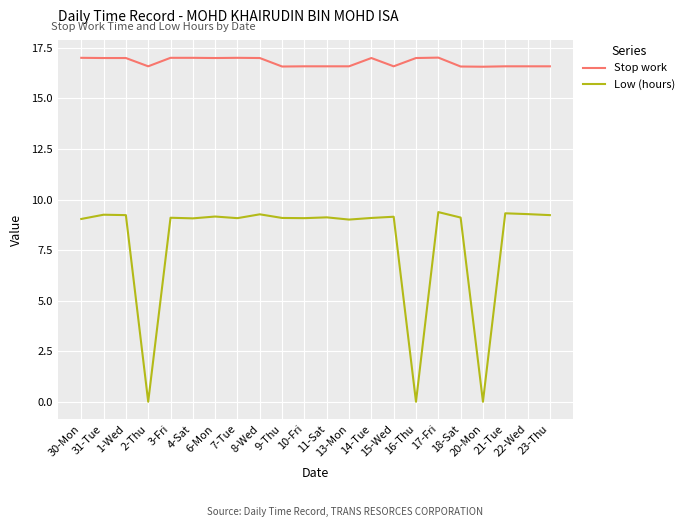

List the series in order of their peak value, highest first.

Stop work, Low (hours)